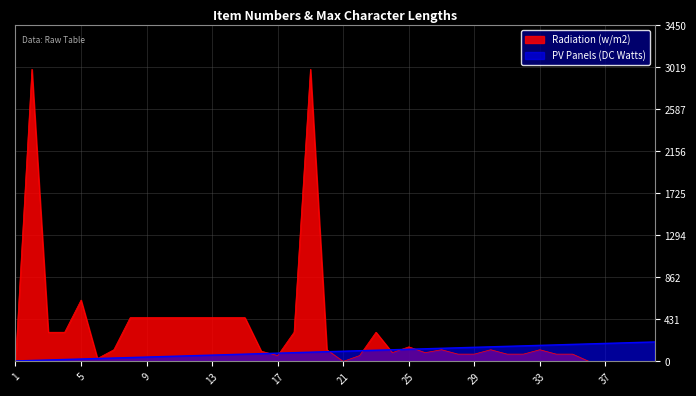

At which label is the value closest to 102?

20